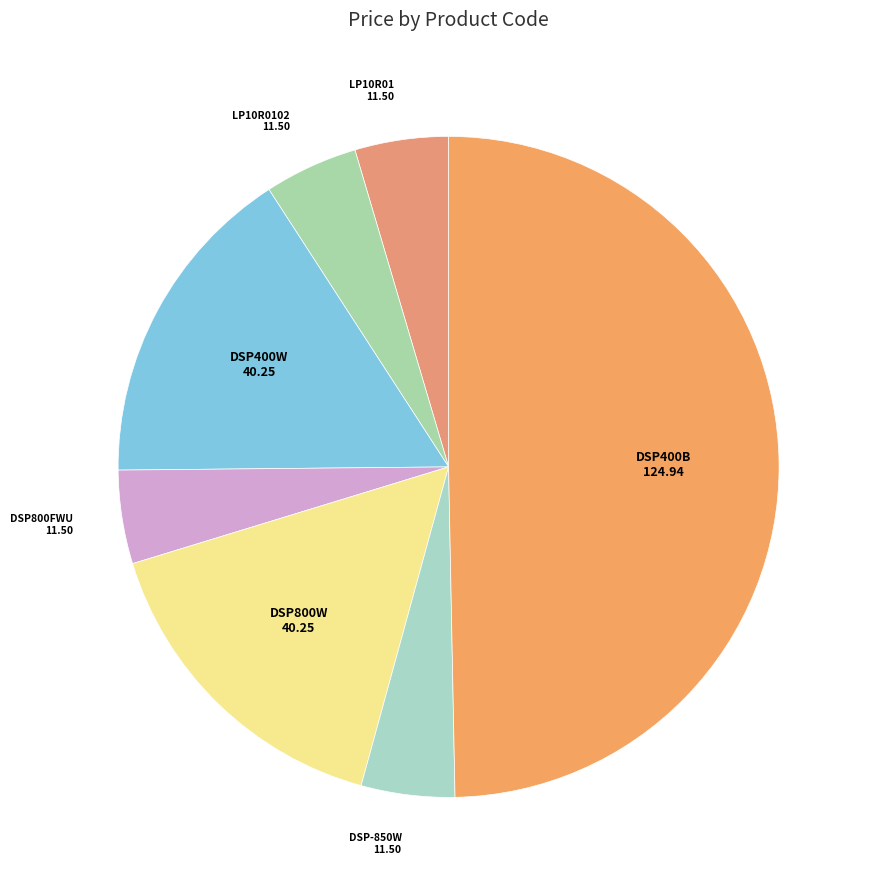

Count the number of slices in the pie.

7